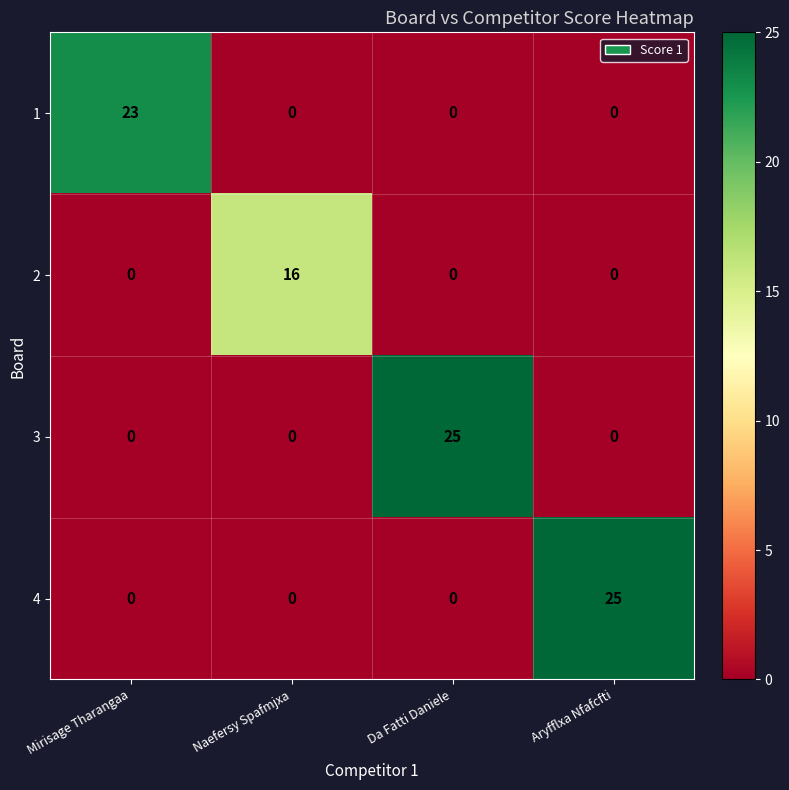

What is the spread (max minus min) of values at Aryfflxa Nfafcfti?

25